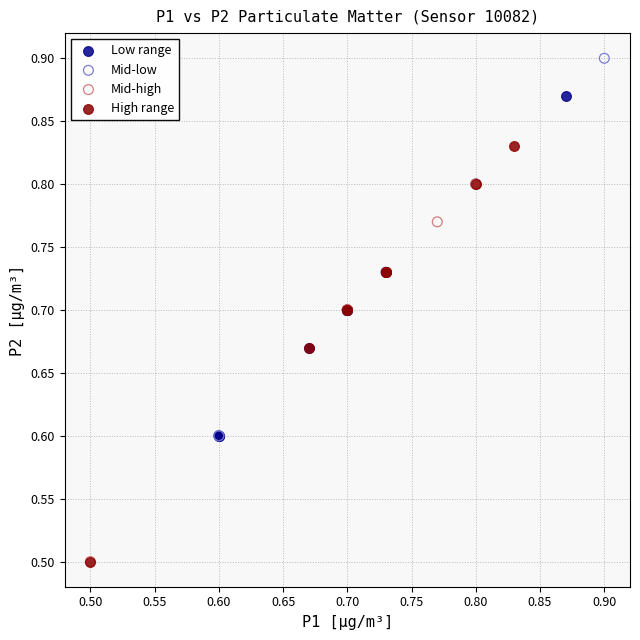

Which series reaches the maximum Y coordinate?

Mid-low